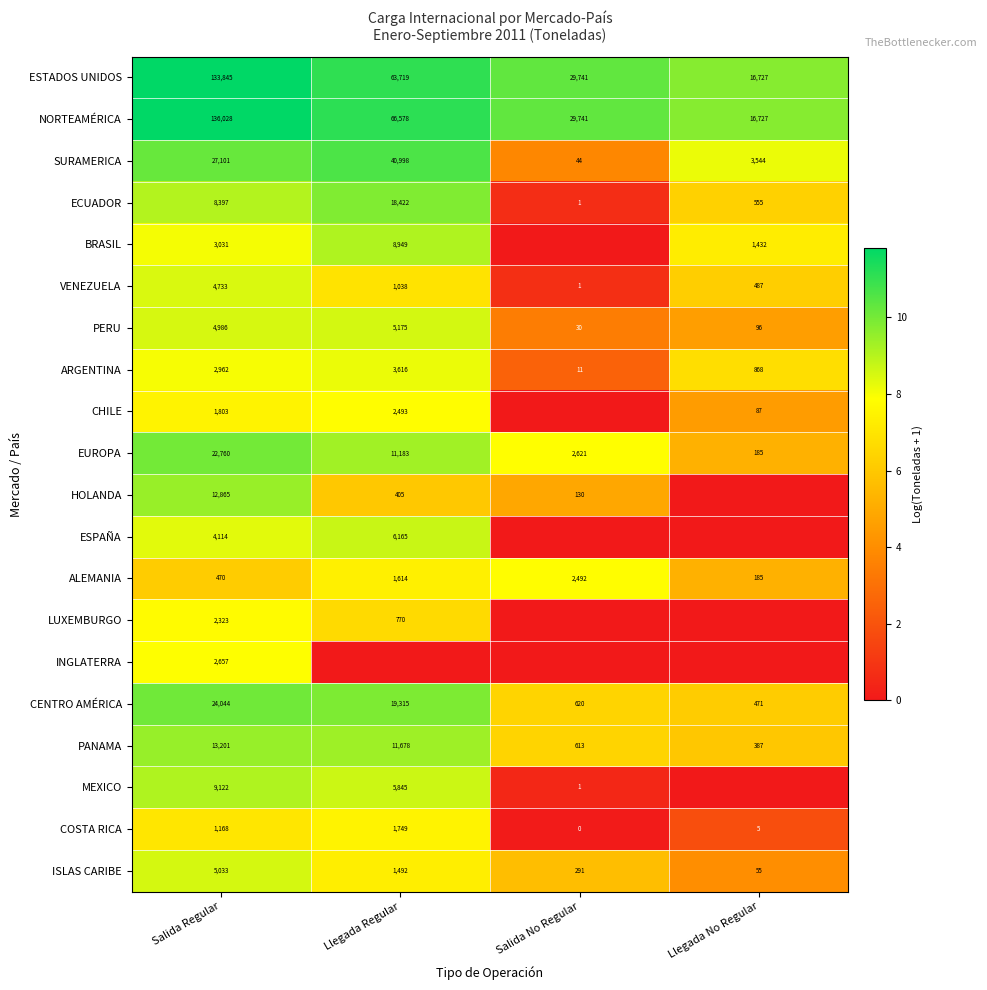

True or false: HOLANDA has a value of 16.6 at Salida Regular.

False